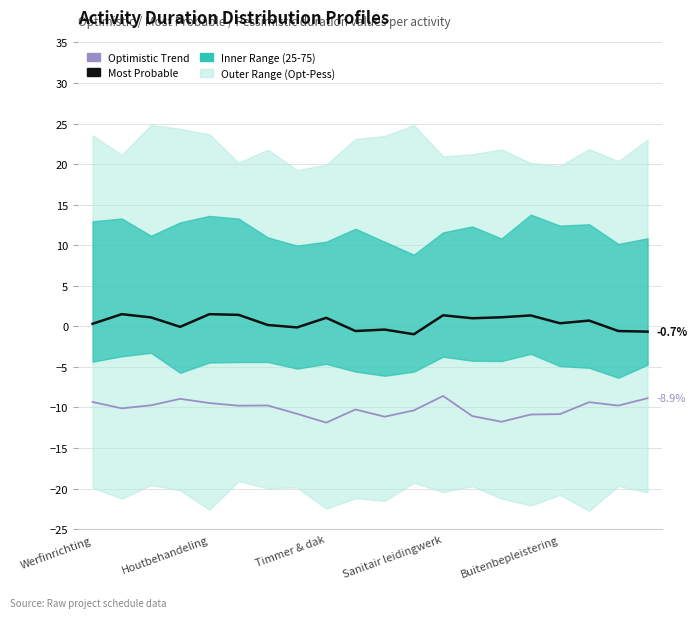

What is the difference between the Most Probable values at Timmer & dak and 16?

0.7